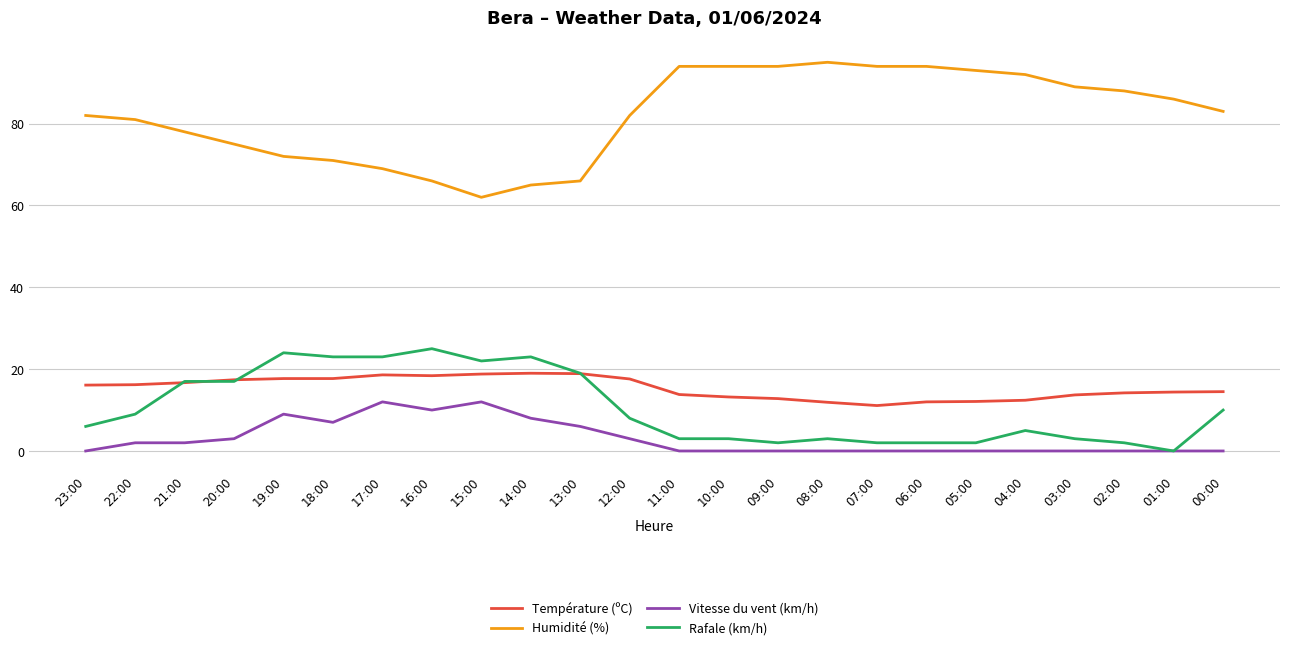

Rank the series by their maximum value, from highest to lowest.

Humidité (%), Rafale (km/h), Température (ºC), Vitesse du vent (km/h)